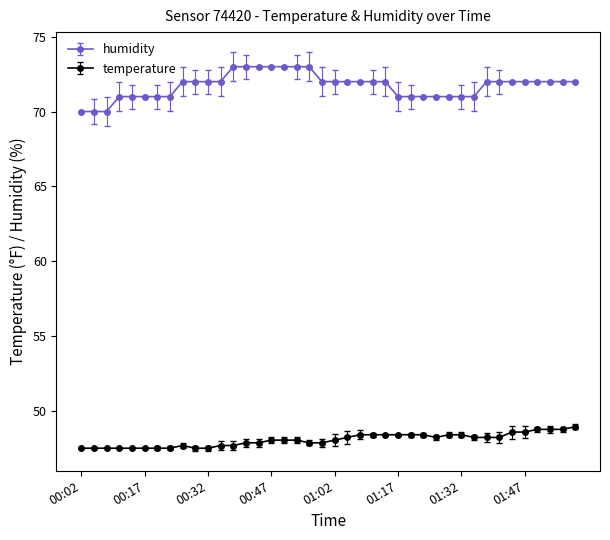

Which series has the largest range (max minus min)?

humidity